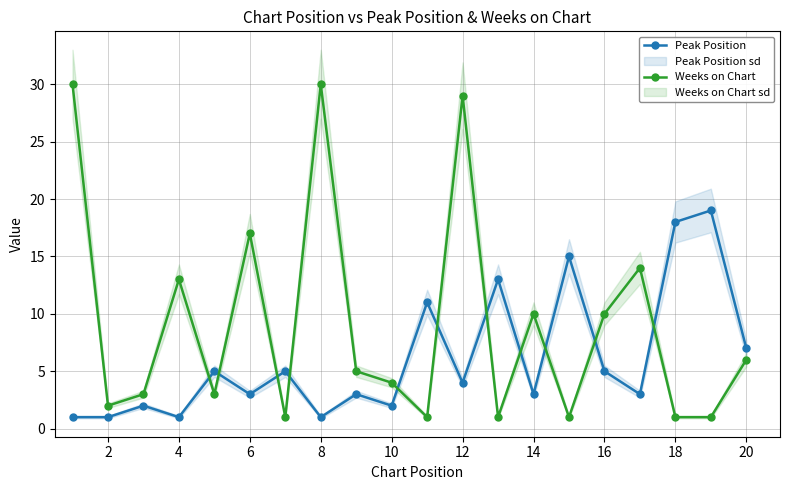

How many lines are shown in the chart?

2